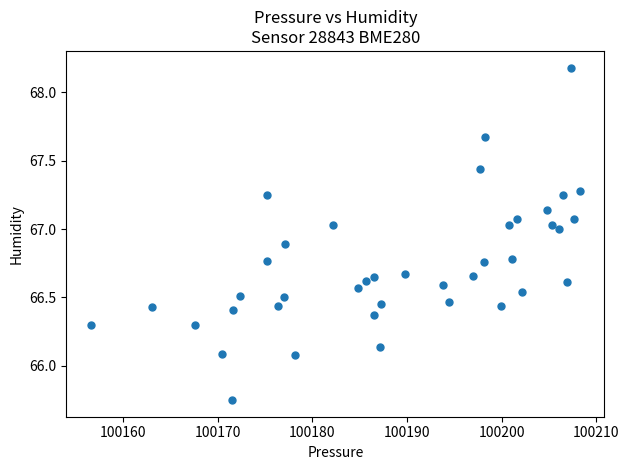

What is the range of Y values (max minus min)?

2.4